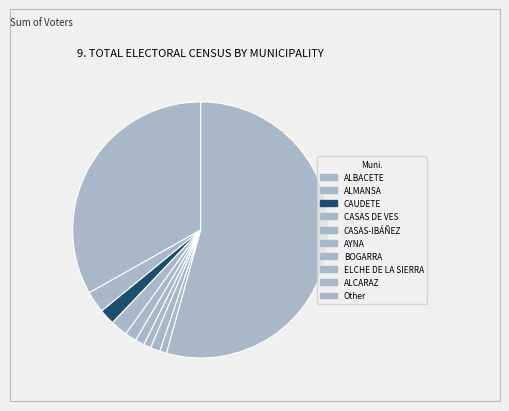

Count the number of slices in the pie.

10